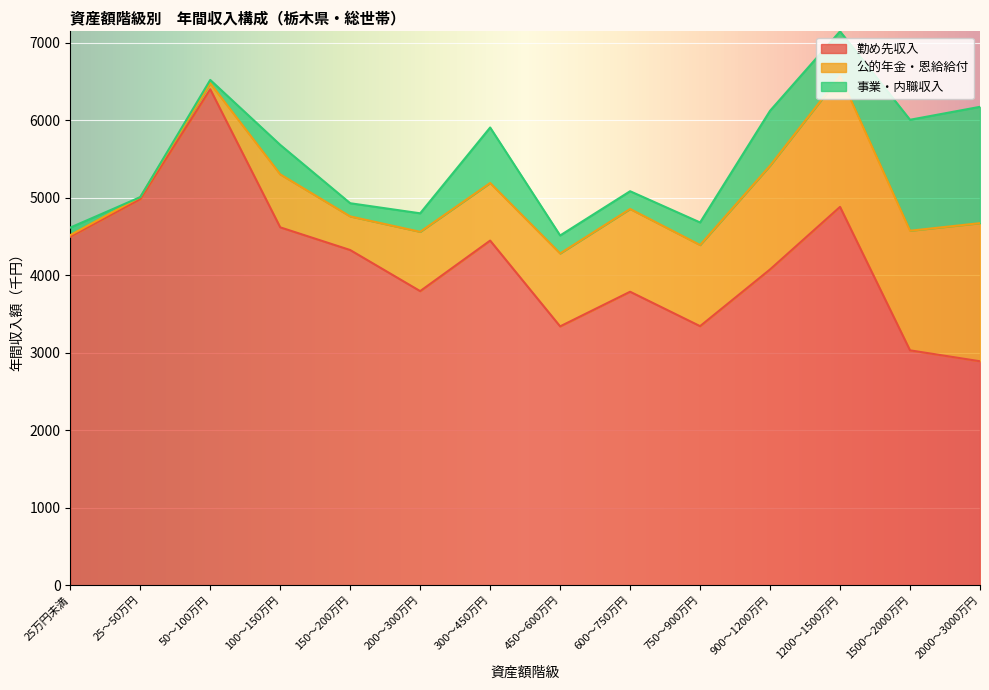

What is the label of the 14th point from the right?

25万円未満